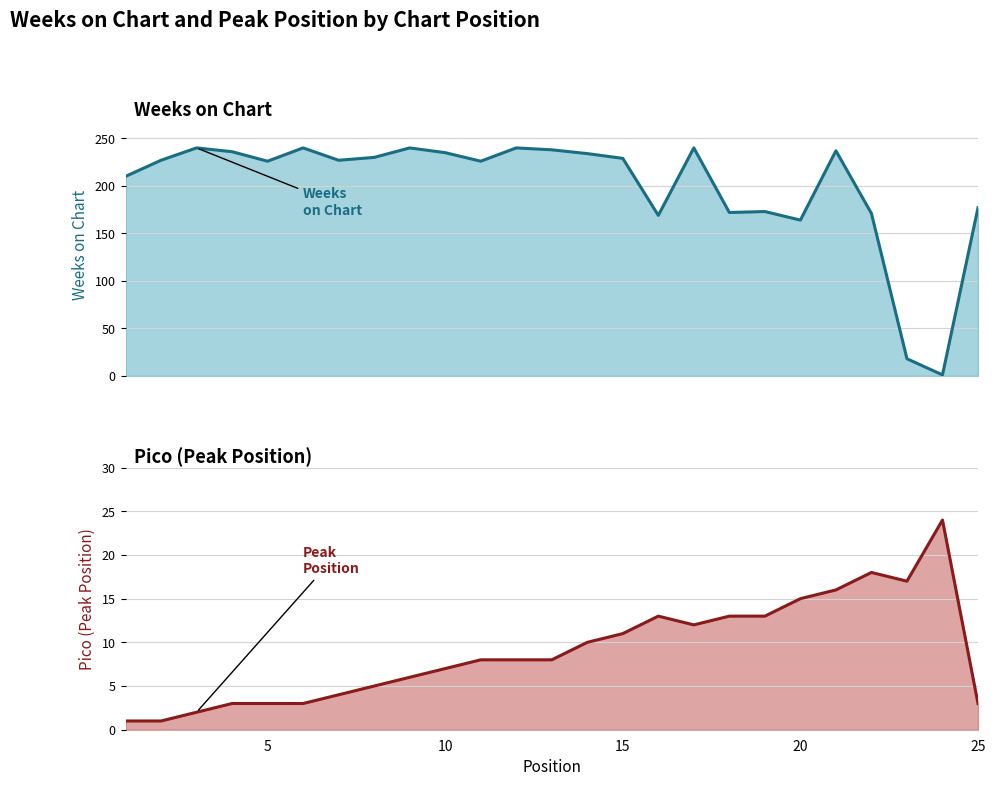

In Weeks on Chart, how many points are higher than both neighbors (excluding endpoints)?

7